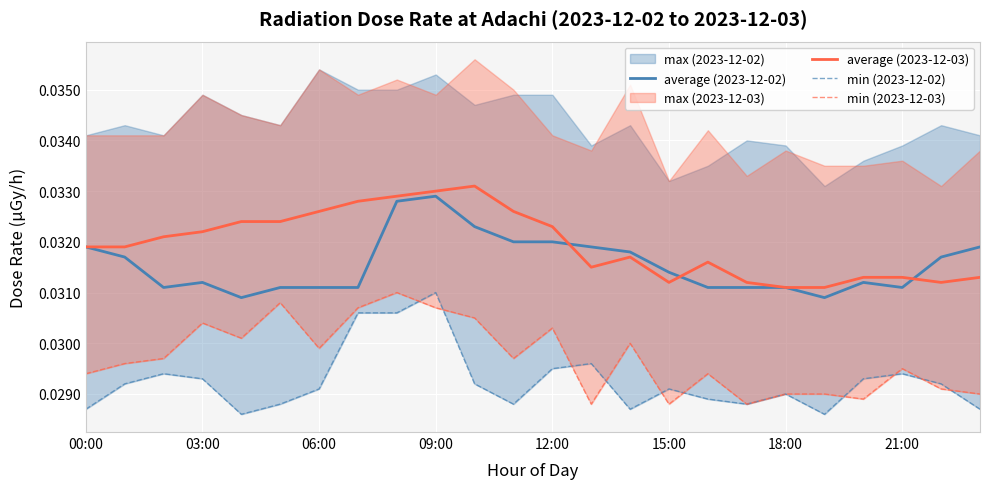

Count the min (2023-12-02) values in the range 0 to 1.

24